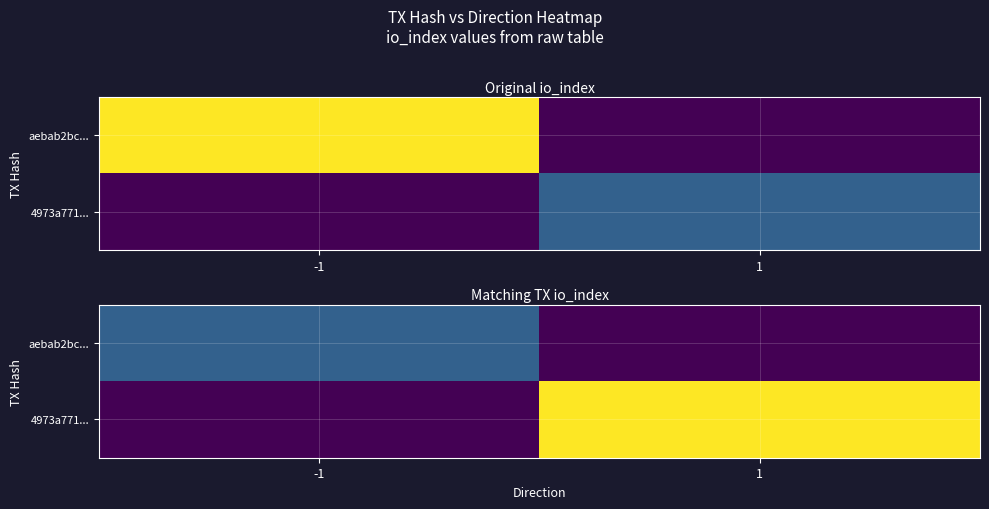

What is the difference between the highest and lowest values at 1?

29